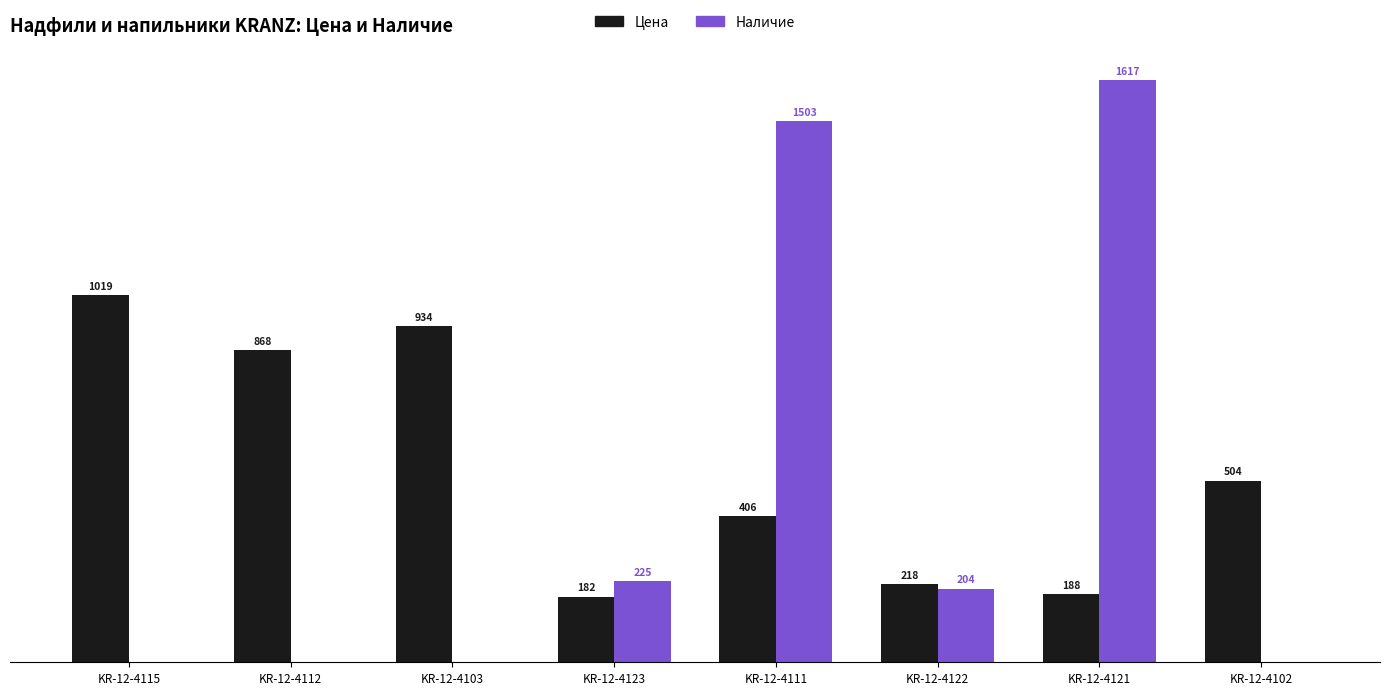

Between KR-12-4122 and KR-12-4121, which series saw the biggest shift?

Наличие